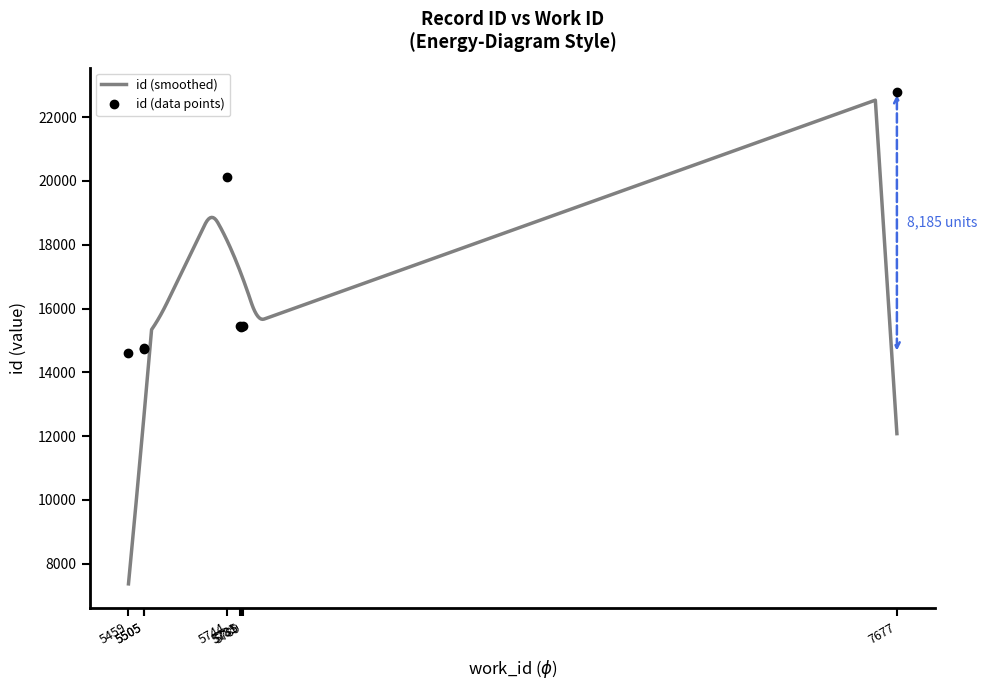

How many values exceed 15438?

3